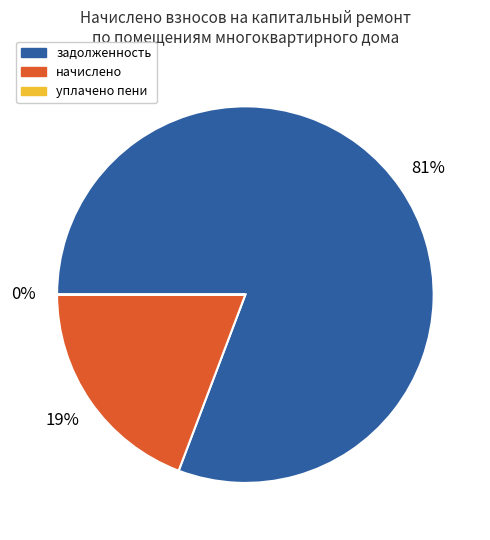

What is the largest slice in the pie chart?

задолженность